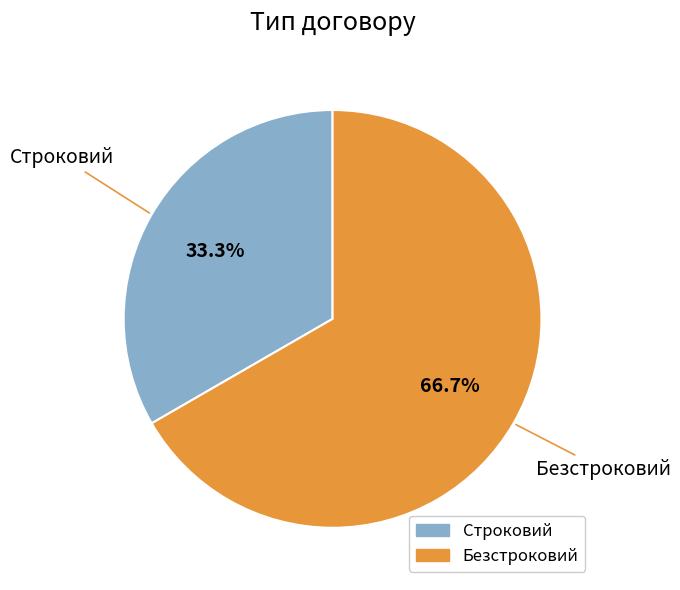

Approximately how many times larger is the value at Строковий compared to Безстроковий?

0.5